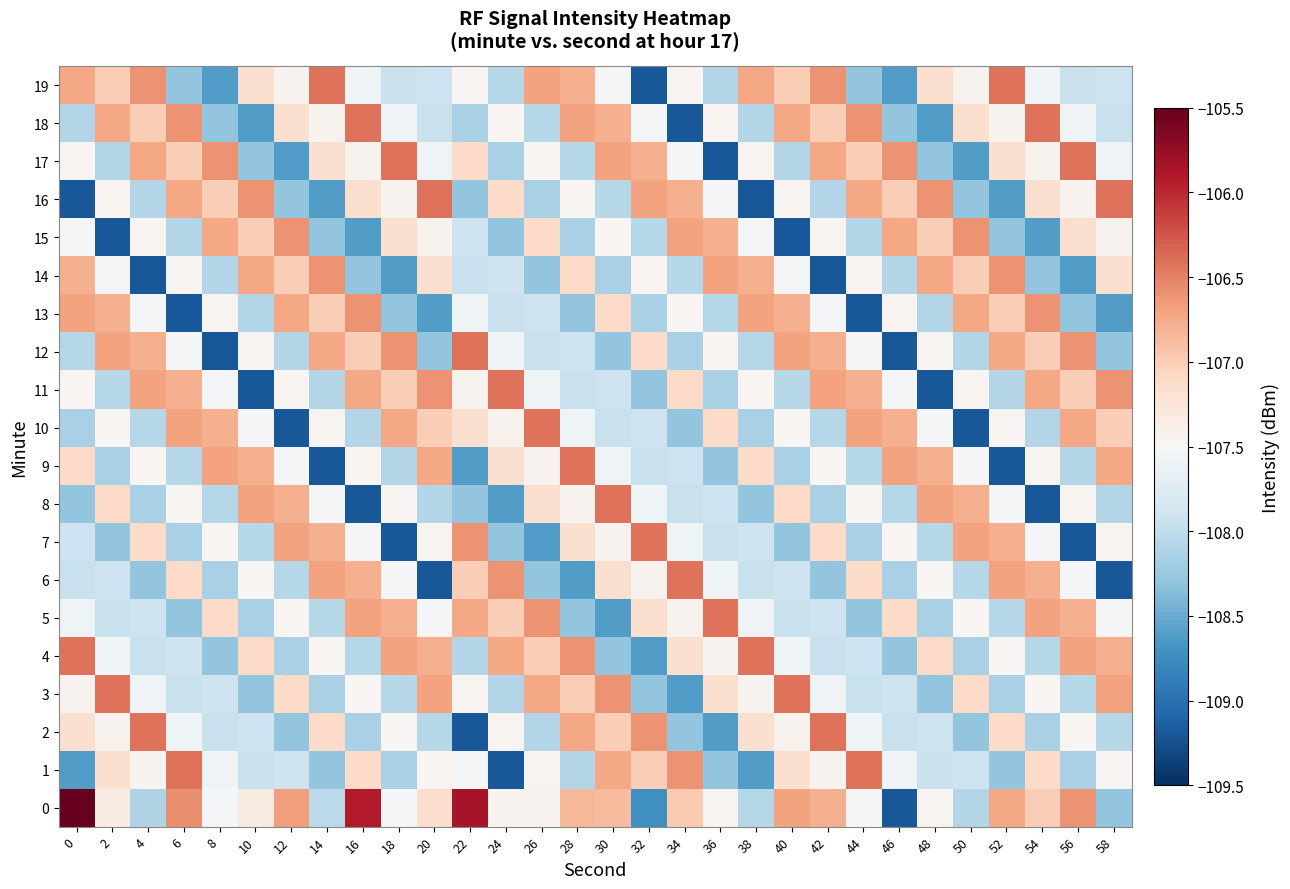

Rank the series by their maximum value, from highest to lowest.

0, 1, 2, 3, 4, 5, 6, 7, 8, 9, 10, 11, 12, 16, 17, 18, 19, 13, 14, 15